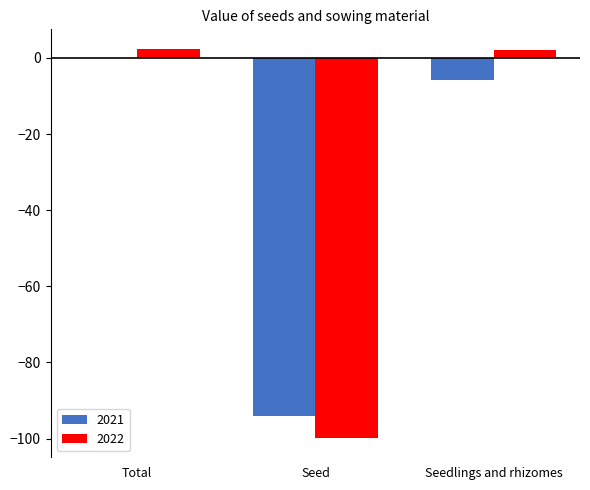

Where is 2021 nearest to the value -47?

Seedlings and rhizomes